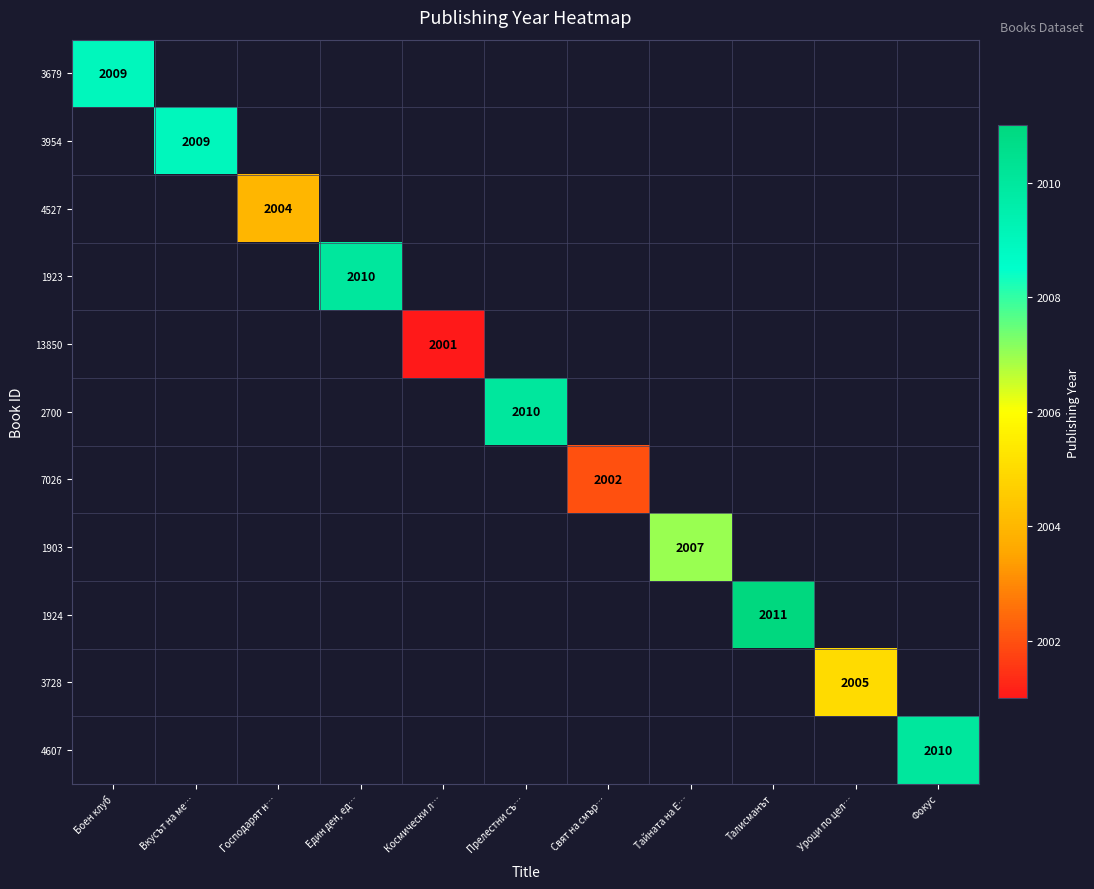

Count the number of categories in the chart.

11